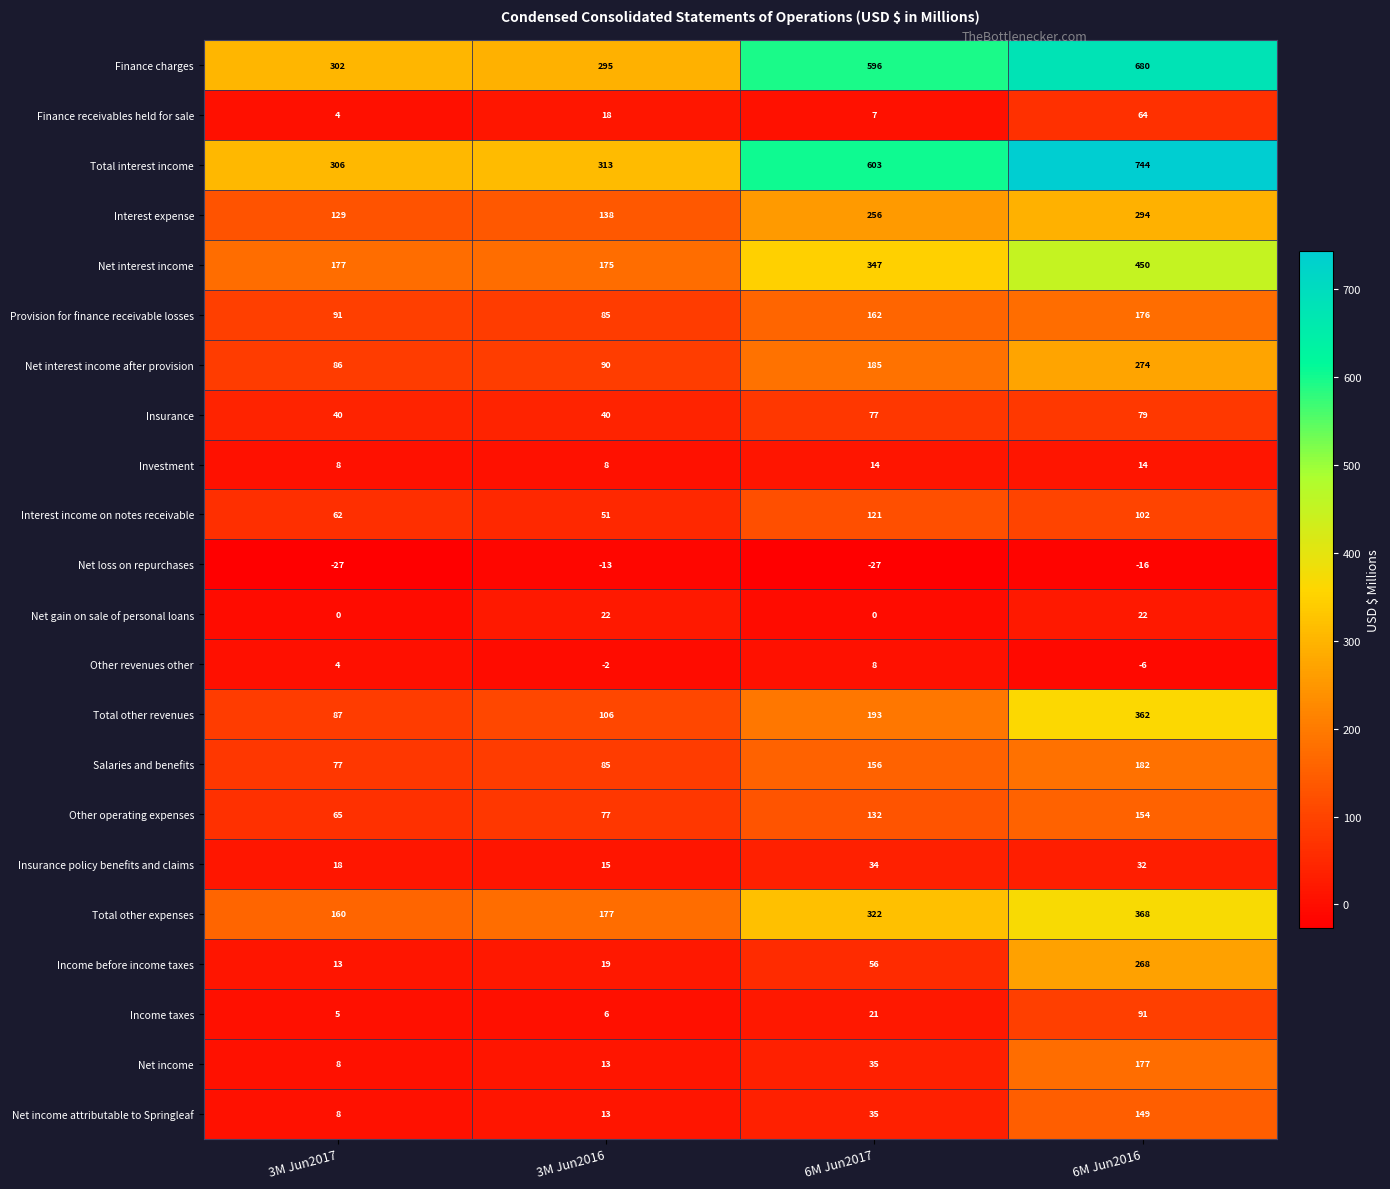

What is the maximum value shown in the chart?

744